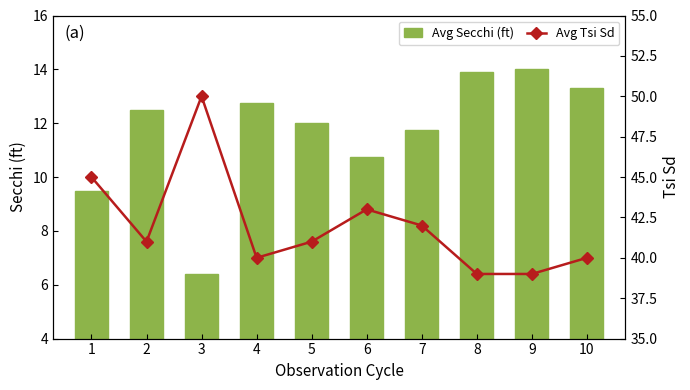

Rank the series by their average value, from highest to lowest.

Avg Tsi Sd, Avg Secchi (ft)